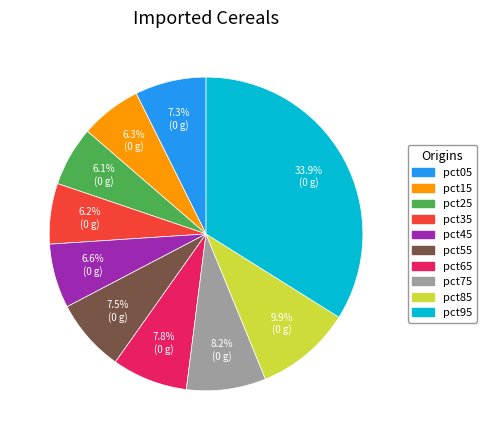

Which slice is the largest?

pct95